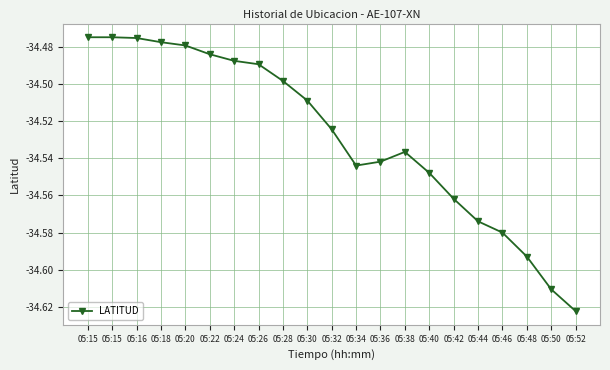

Count the number of categories in the chart.

21